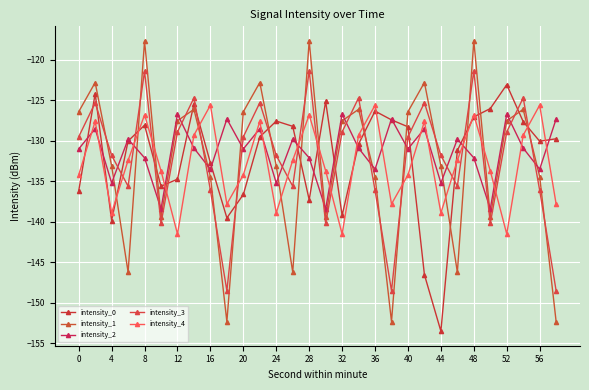

Count the number of data series in this chart.

5